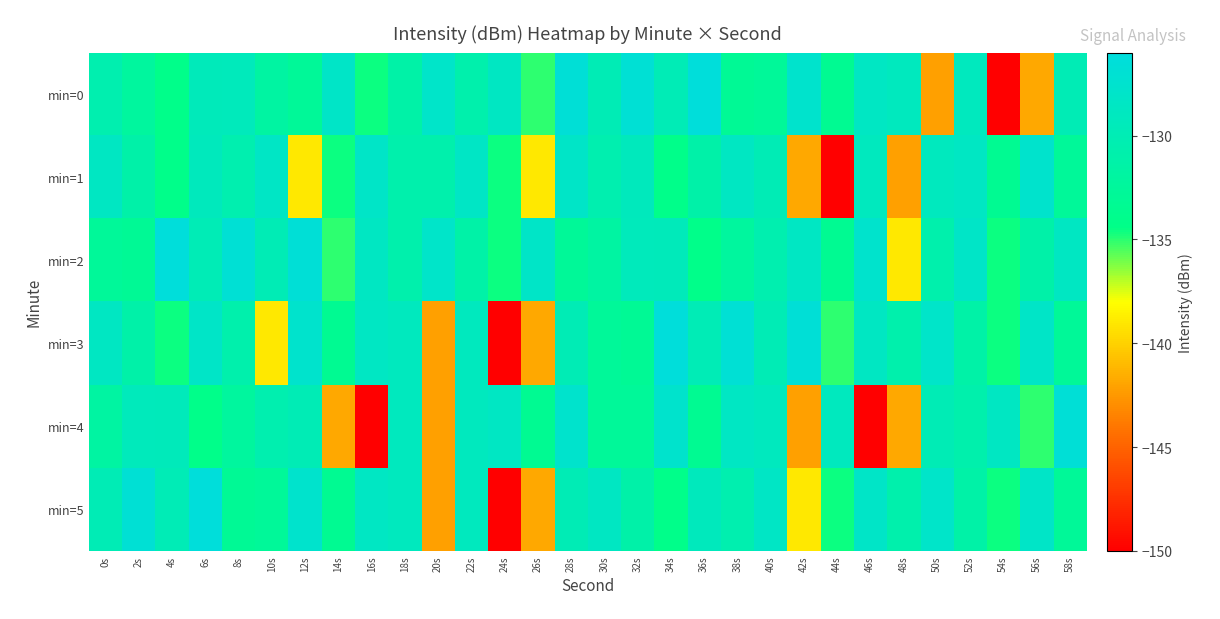

How many distinct data groups are displayed?

6